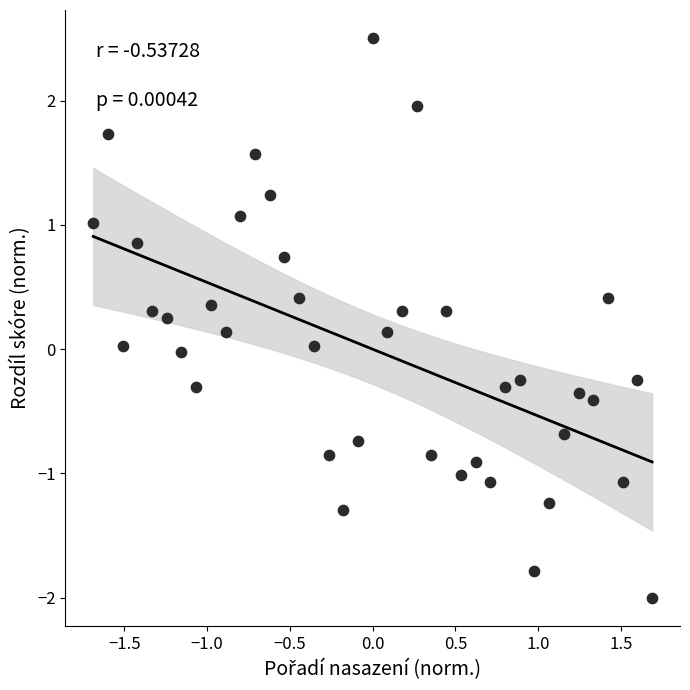

What is the range of Y values (max minus min)?

4.5